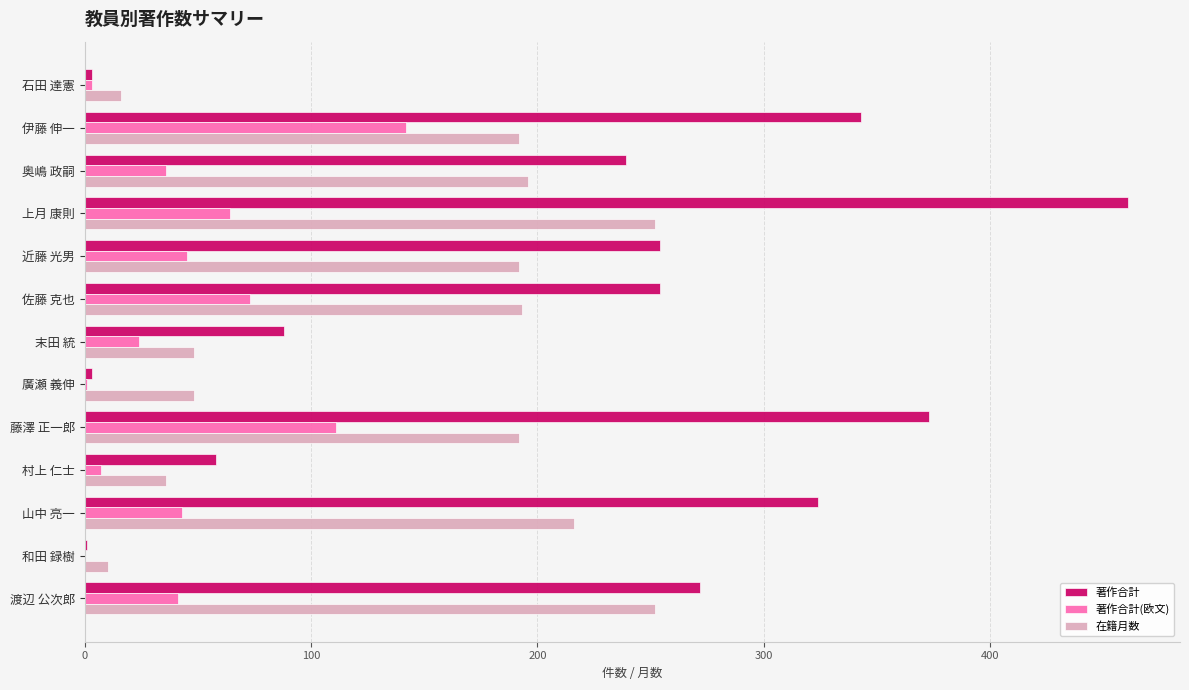

Which category has the highest value in the 著作合計(欧文) series?

伊藤 伸一